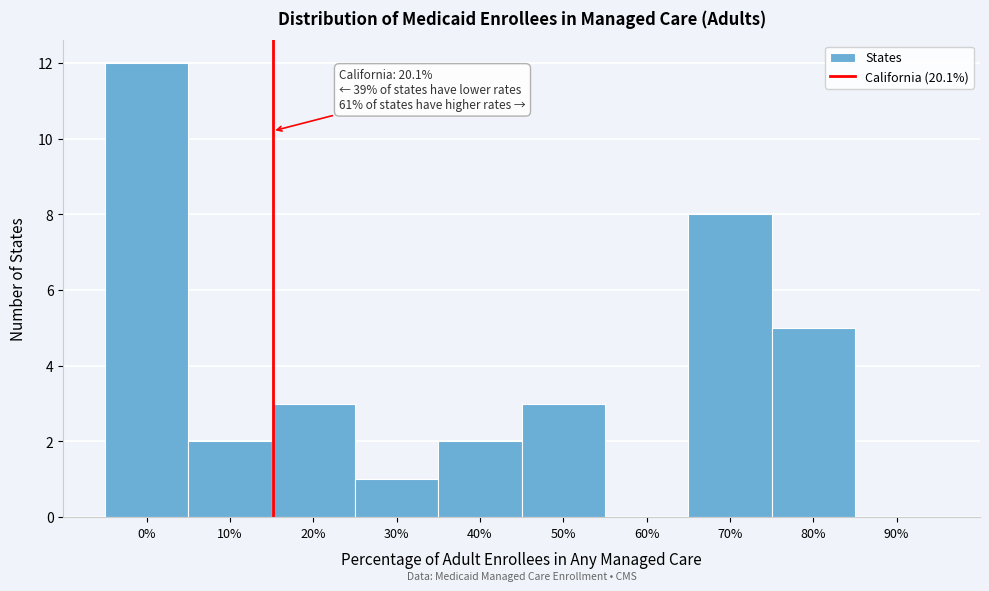

Reading left to right, extract all data points from this chart.

0%=12	10%=2	20%=3	30%=1	40%=2	50%=3	60%=0	70%=8	80%=5	90%=0